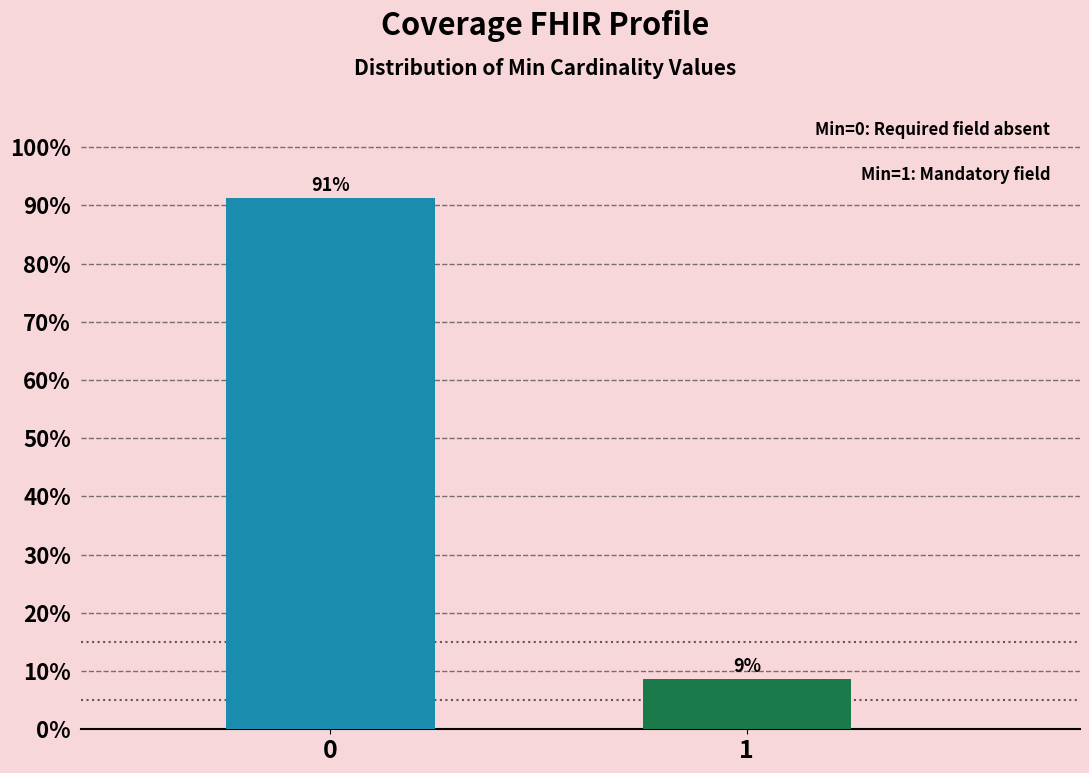

Rank the categories by value from lowest to highest.

1, 0